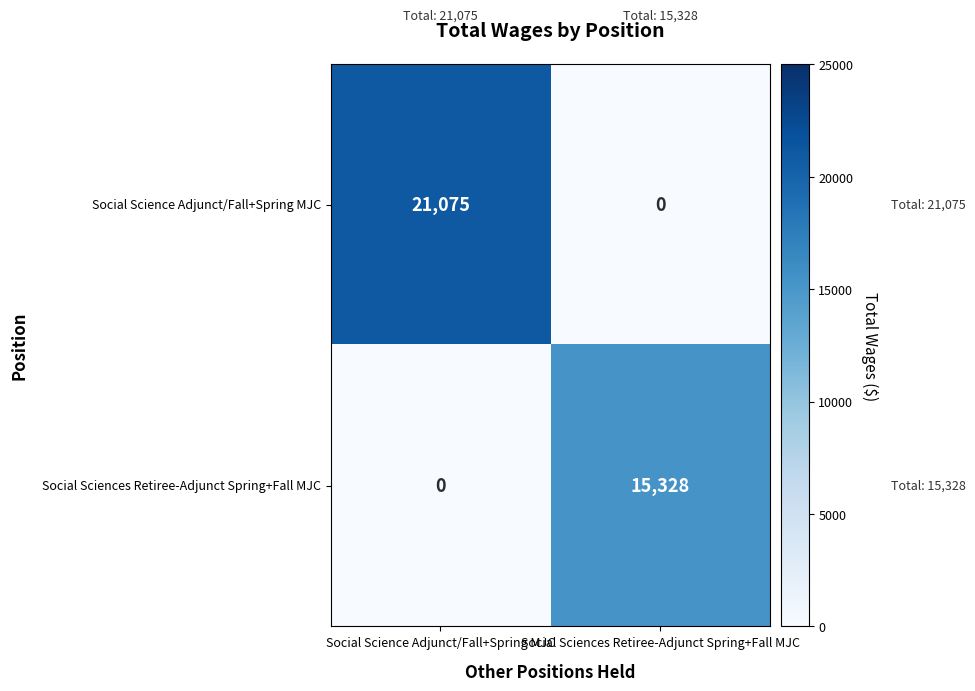

What is the sum of the Social Science Adjunct/Fall+Spring MJC values at Social Sciences Retiree-Adjunct Spring+Fall MJC and Social Science Adjunct/Fall+Spring MJC?

21075